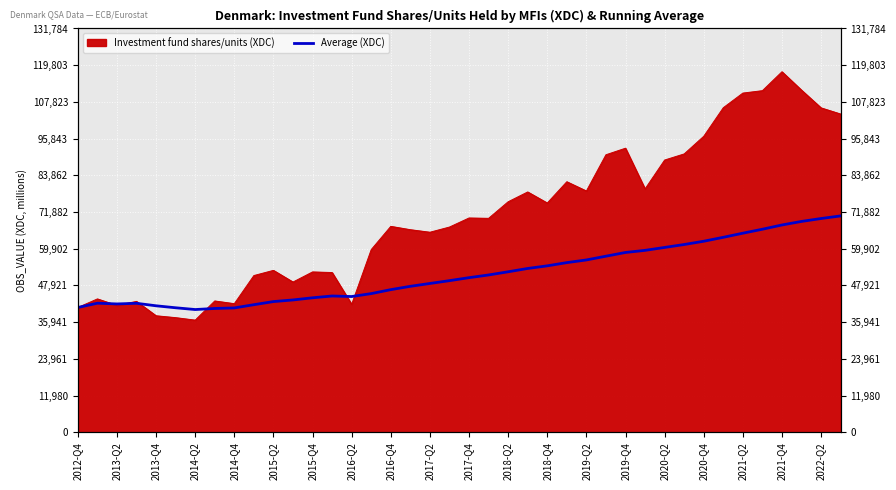

Reading right to left, what are all the values shown in this chart?

70617.8	69765.3	68815.1	67657.3	66268.2	64976.1	63631.3	62349.5	61279.0	60325.2	59374.4	58682.7	57467.4	56241.4	55375.8	54320.1	53465.6	52380.0	51341.1	50461.0	49487.2	48566.5	47637.5	46550.5	45259.5	44301.6	44481.9	43893.1	43189.7	42658.4	41640.0	40583.4	40409.5	40059.9	40636.0	41280.8	42094.5	41887.0	42125.5	40724.0